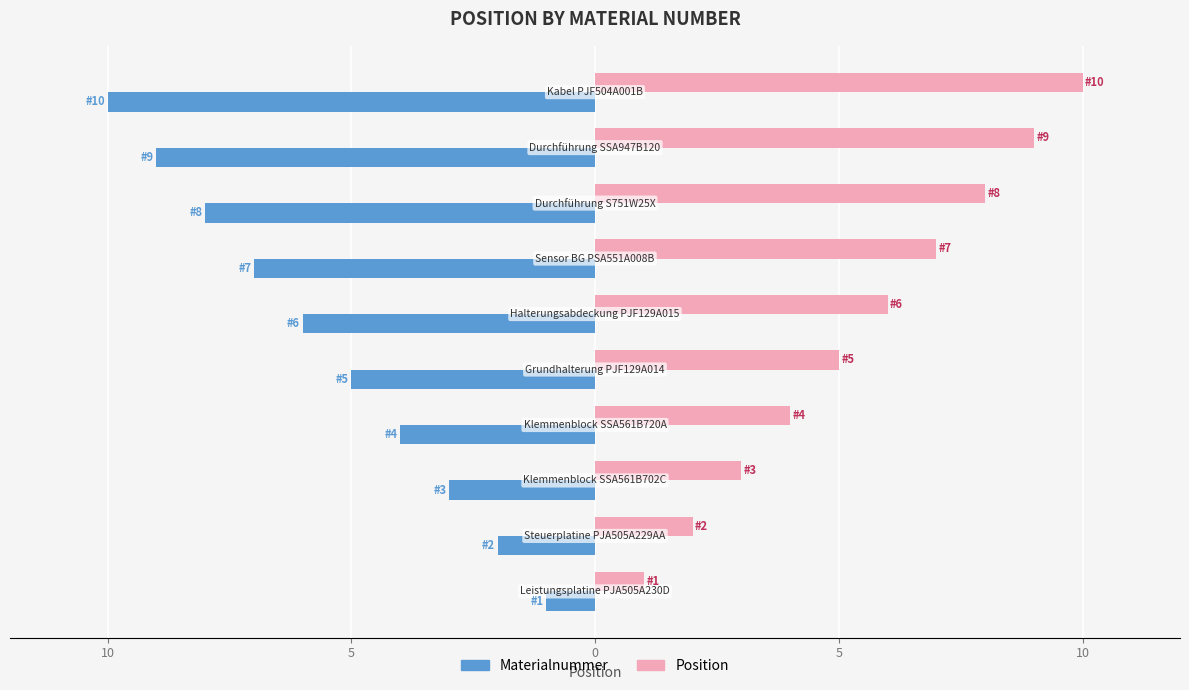

Which series has the widest spread of values?

Materialnummer